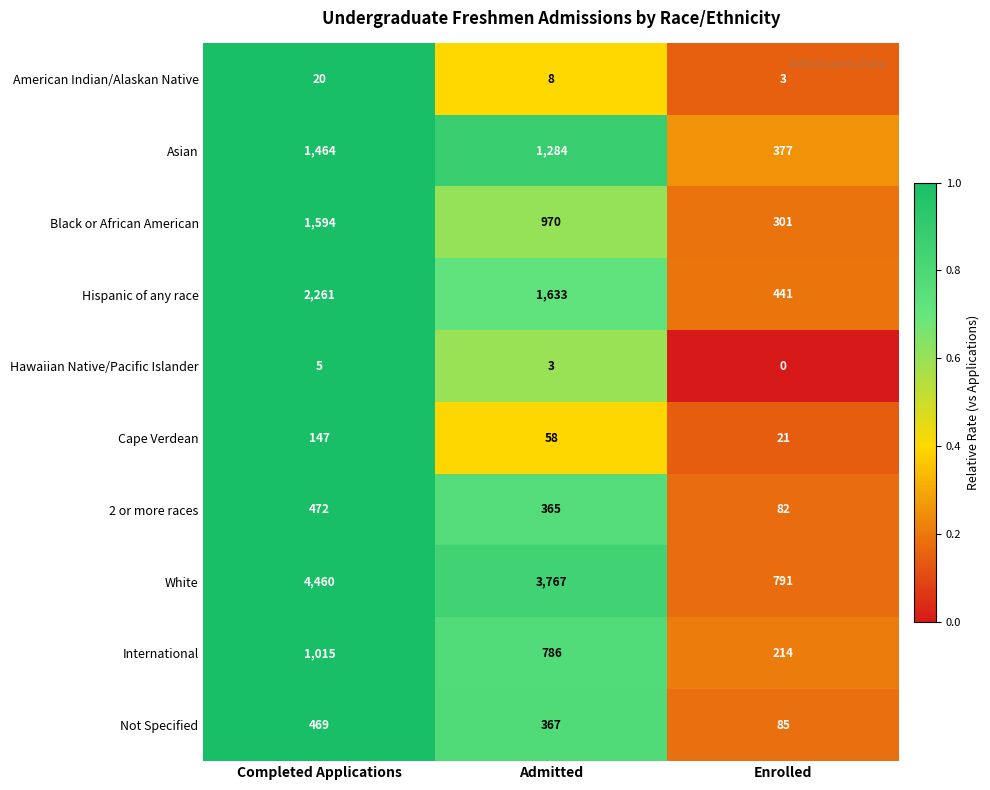

What value does the International series have at Admitted, to the nearest 10?

790